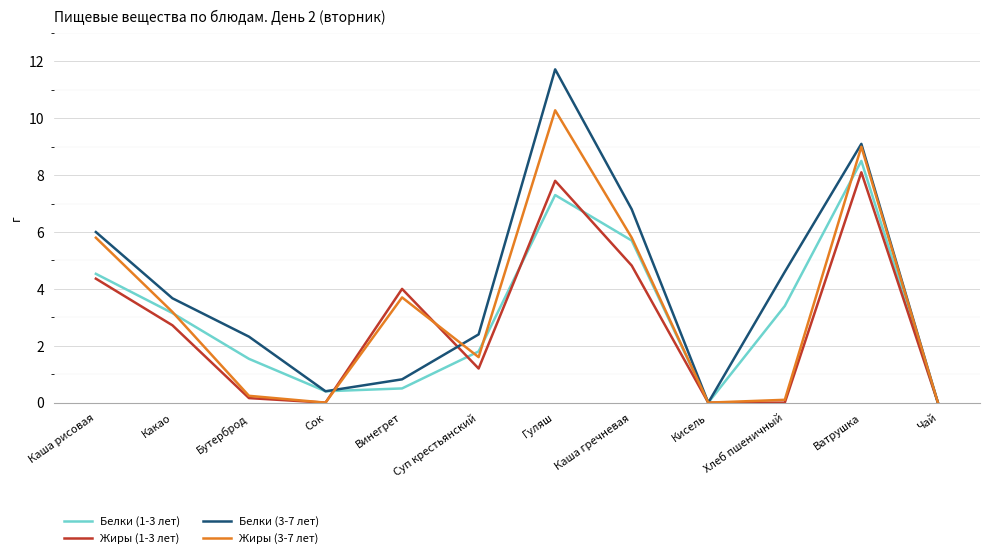

How many lines are shown in the chart?

4